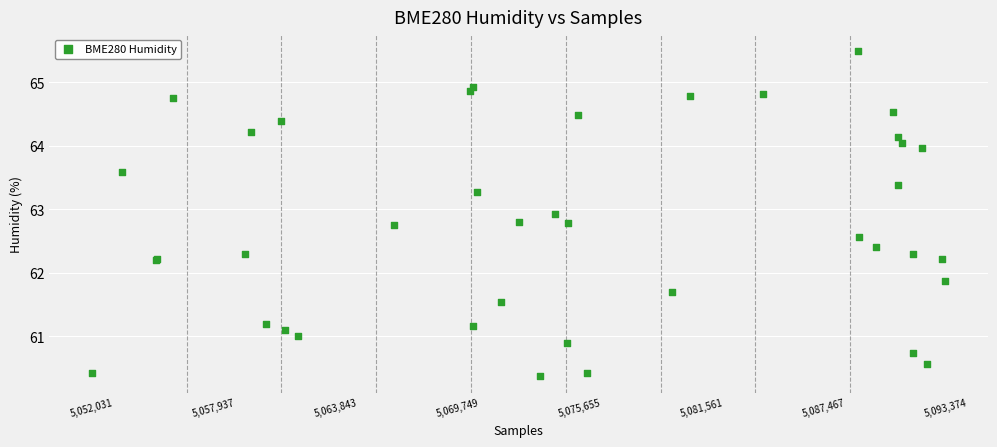

What Y value in the scatter plot is closest to 62?

61.9